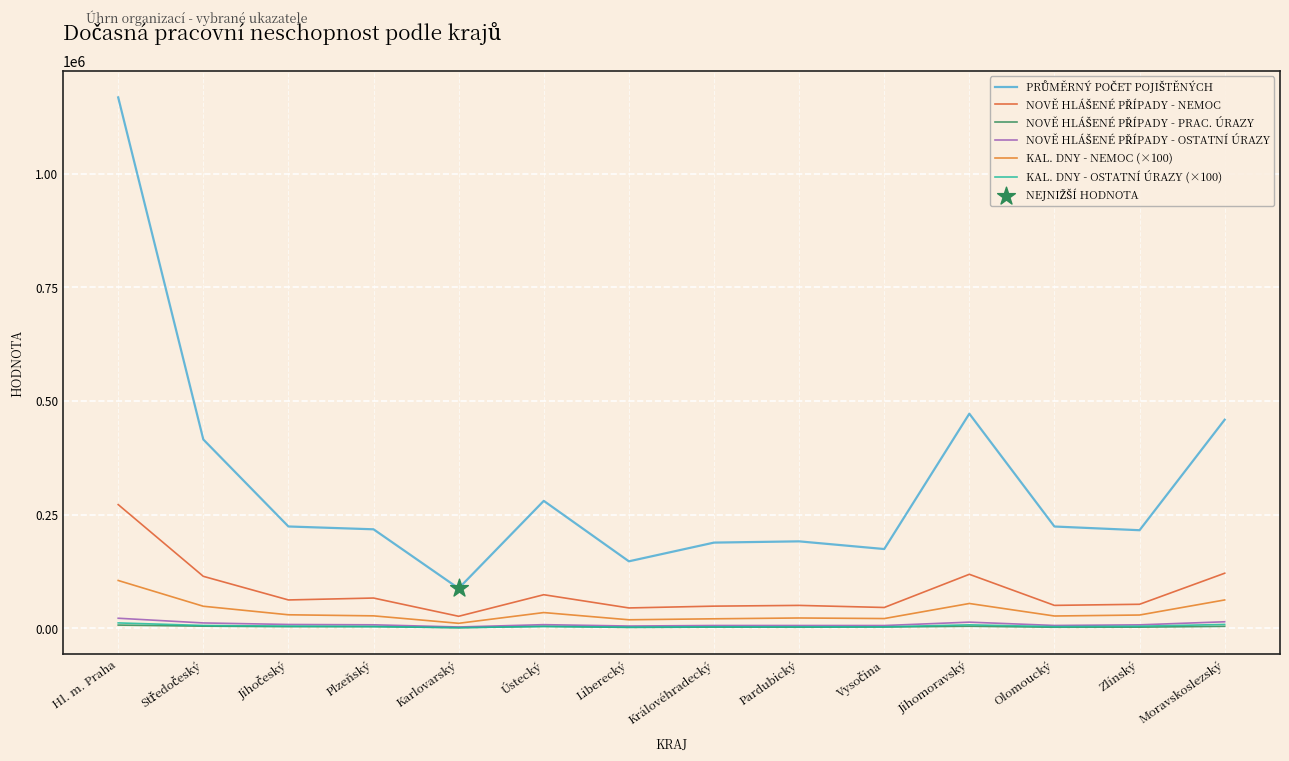

What is the total value across all series at Moravskoslezský?

668625.9